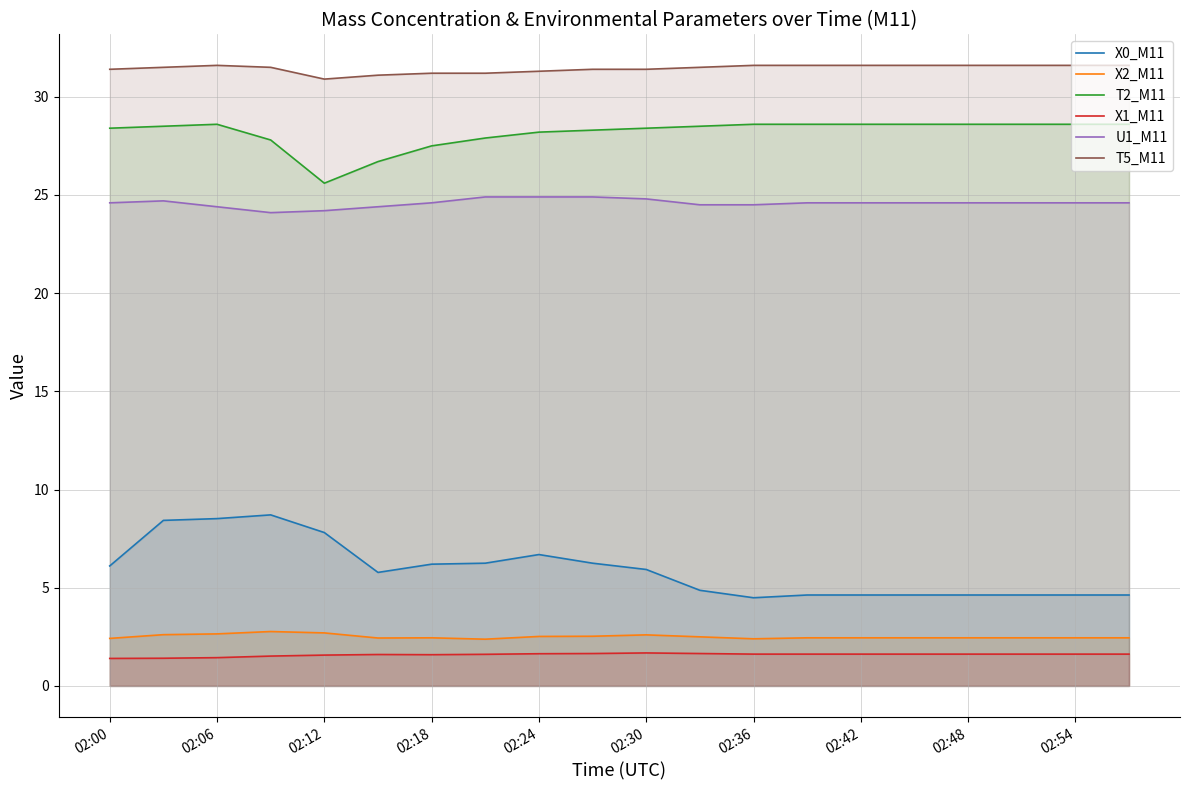

Is it true that U1_M11 equals 24.9 at 02:24?

True